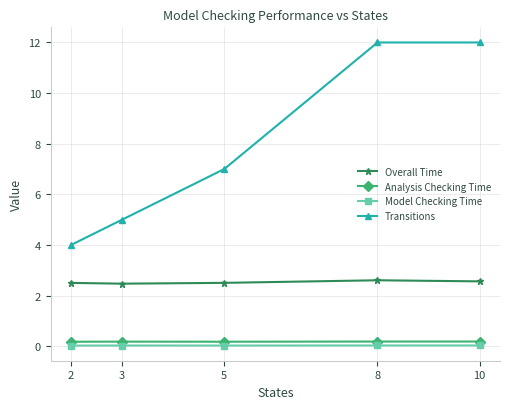

True or false: Overall Time has a value of 1.2 at 10.

False